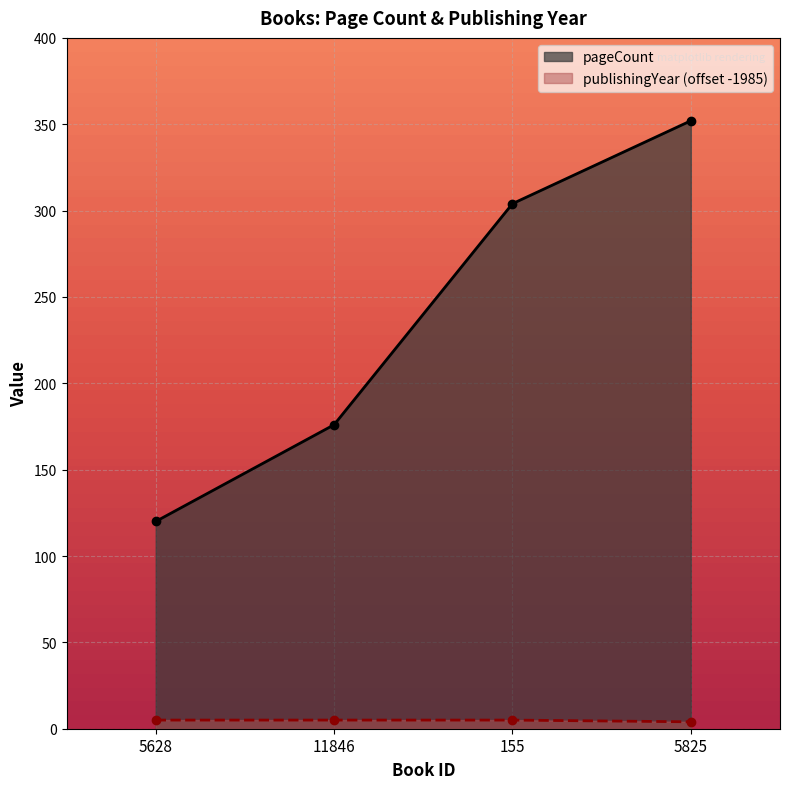

What is the difference between the highest and lowest values at 5628?

115